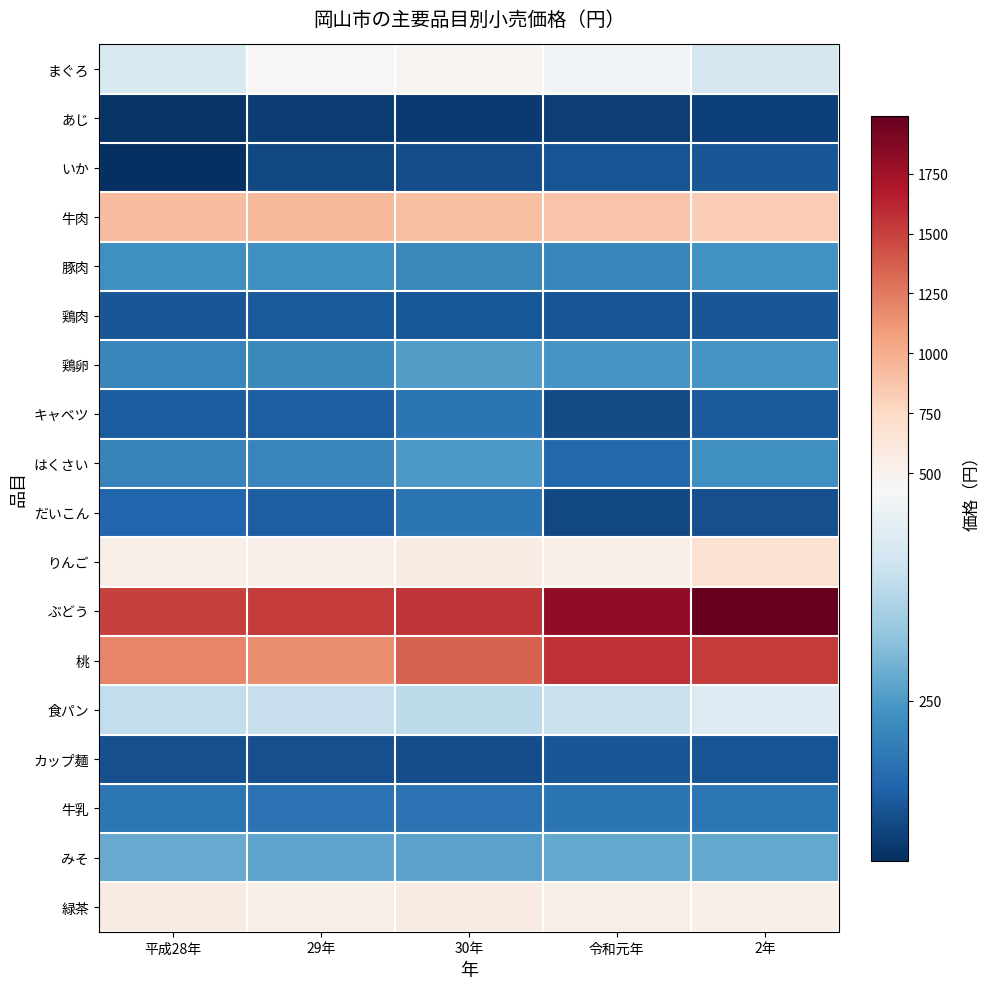

Reading right to left, what are all the values shown in this chart?

まぐろ: 2年=383	令和元年=429	30年=470	29年=443	平成28年=388
あじ: 2年=132	令和元年=127	30年=123	29年=126	平成28年=115
いか: 2年=156	令和元年=154	30年=147	29年=142	平成28年=109
牛肉: 2年=837	令和元年=883	30年=904	29年=937	平成28年=917
豚肉: 2年=240	令和元年=221	30年=226	29年=235	平成28年=237
鶏肉: 2年=156	令和元年=155	30年=160	29年=161	平成28年=157
鶏卵: 2年=245	令和元年=244	30年=255	29年=227	平成28年=220
キャベツ: 2年=161	令和元年=143	30年=197	29年=168	平成28年=164
はくさい: 2年=235	令和元年=180	30年=249	29年=220	平成28年=217
だいこん: 2年=148	令和元年=140	30年=198	29年=167	平成28年=176
りんご: 2年=679	令和元年=529	30年=548	29年=519	平成28年=527
ぶどう: 2年=1992	令和元年=1815	30年=1544	29年=1520	平成28年=1503
桃: 2年=1530	令和元年=1570	30年=1358	29年=1163	平成28年=1191
食パン: 2年=392	令和元年=365	30年=351	29年=362	平成28年=357
カップ麺: 2年=154	令和元年=156	30年=147	29年=148	平成28年=148
牛乳: 2年=200	令和元年=198	30年=195	29年=195	平成28年=199
みそ: 2年=270	令和元年=270	30年=262	29年=264	平成28年=271
緑茶: 2年=512	令和元年=525	30年=569	29年=534	平成28年=569